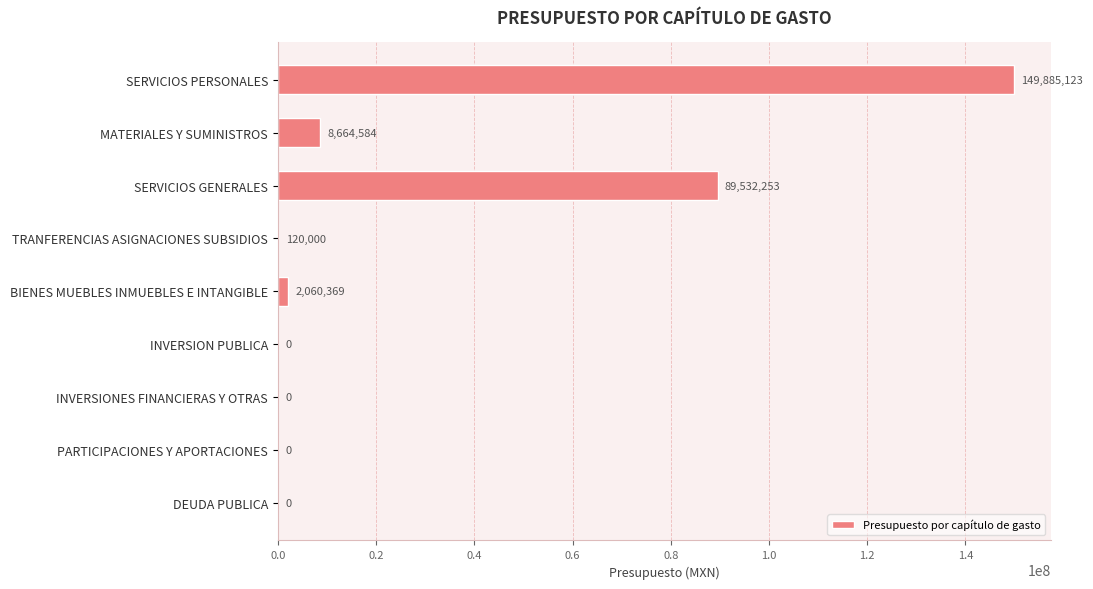

What is the sum of the values at DEUDA PUBLICA and TRANFERENCIAS ASIGNACIONES SUBSIDIOS?

120000.0